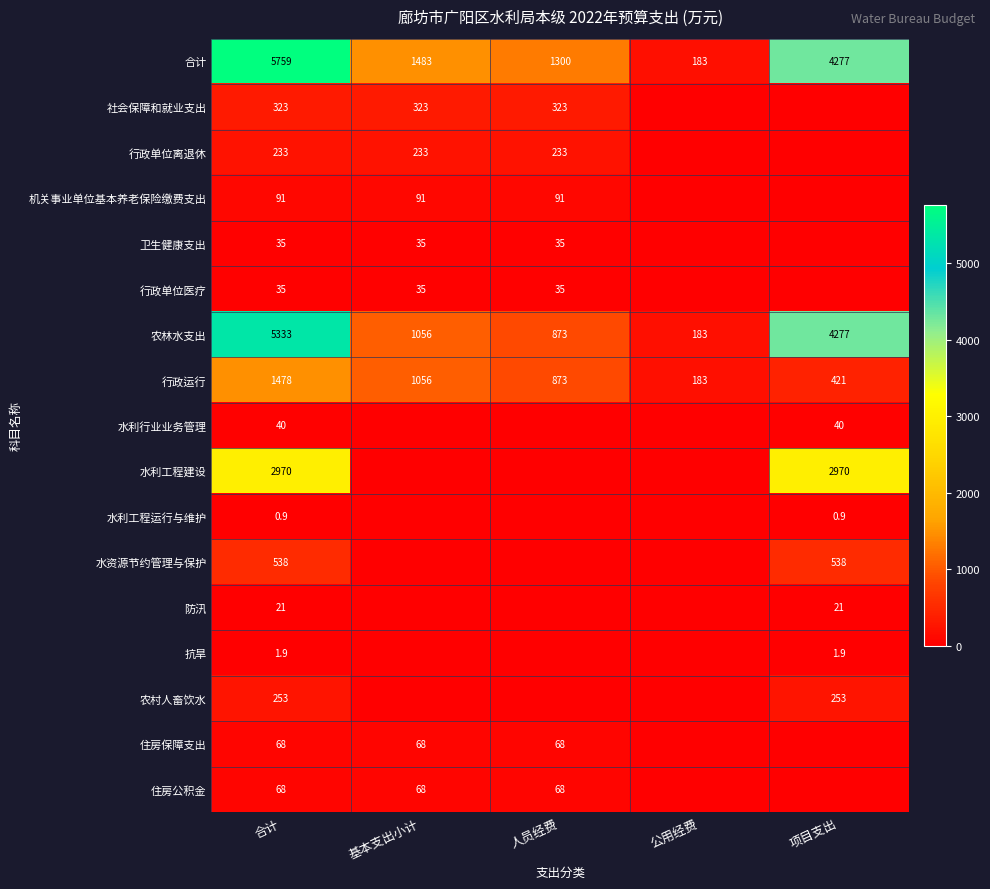

Which has a higher value, 人员经费 or 项目支出?

项目支出